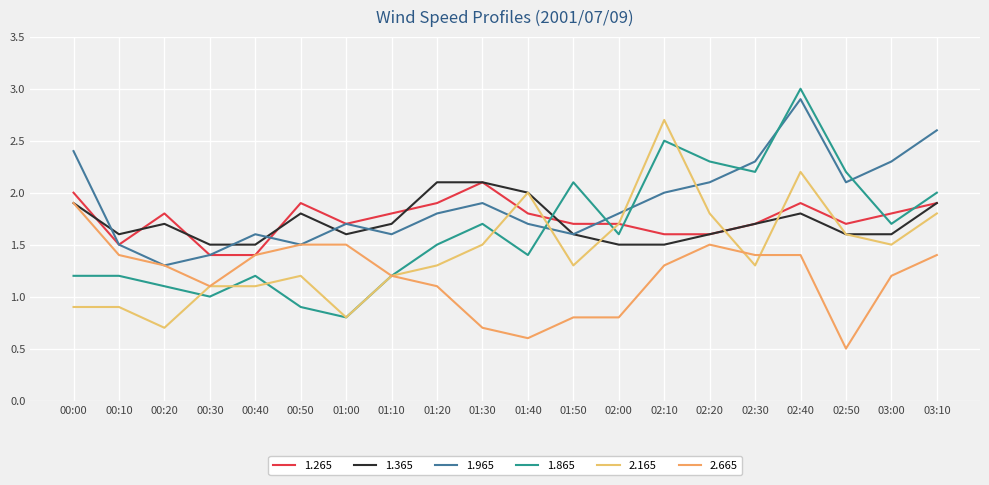

What is the highest value of the 2.165 series?

2.7